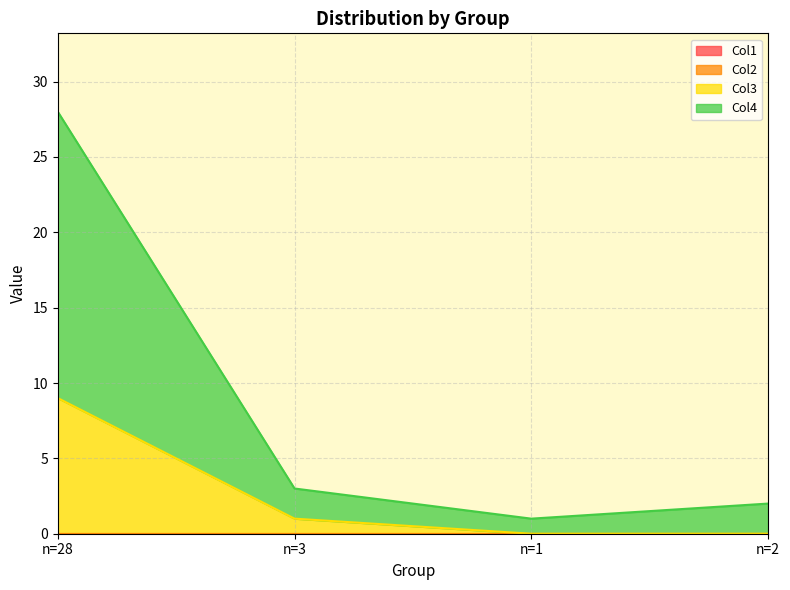

Is it true that Col4 equals 1 at n=1?

True